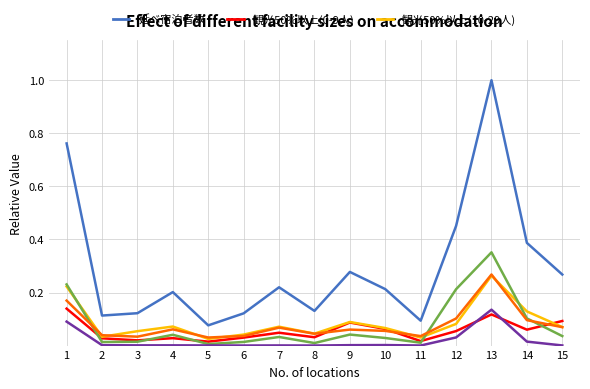

What is the greatest value displayed?

1.0